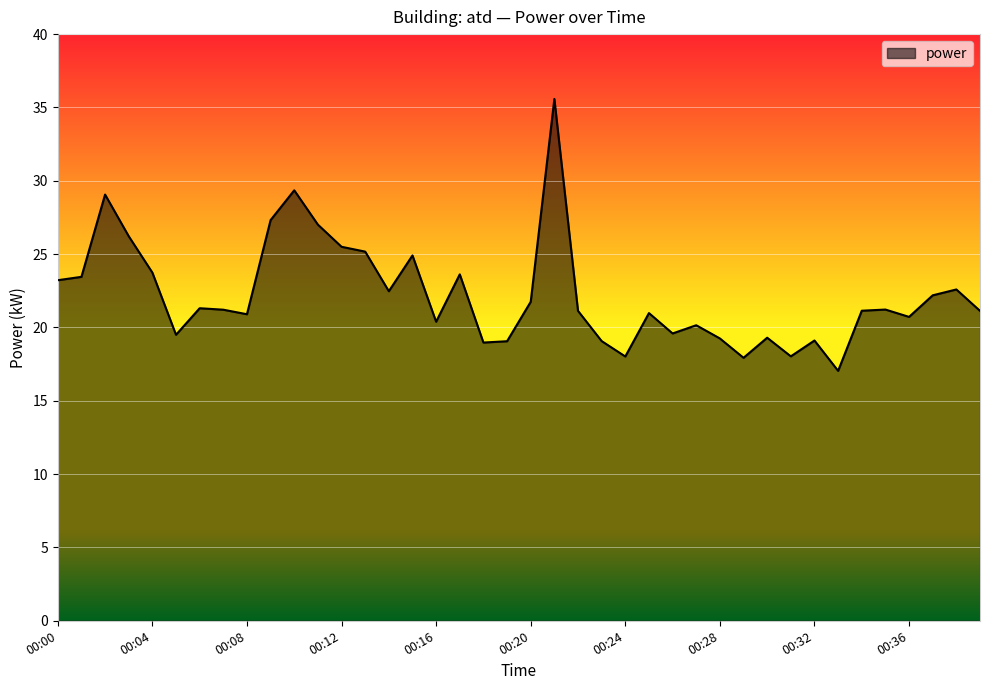

What is the difference between the maximum and minimum values?

18.5